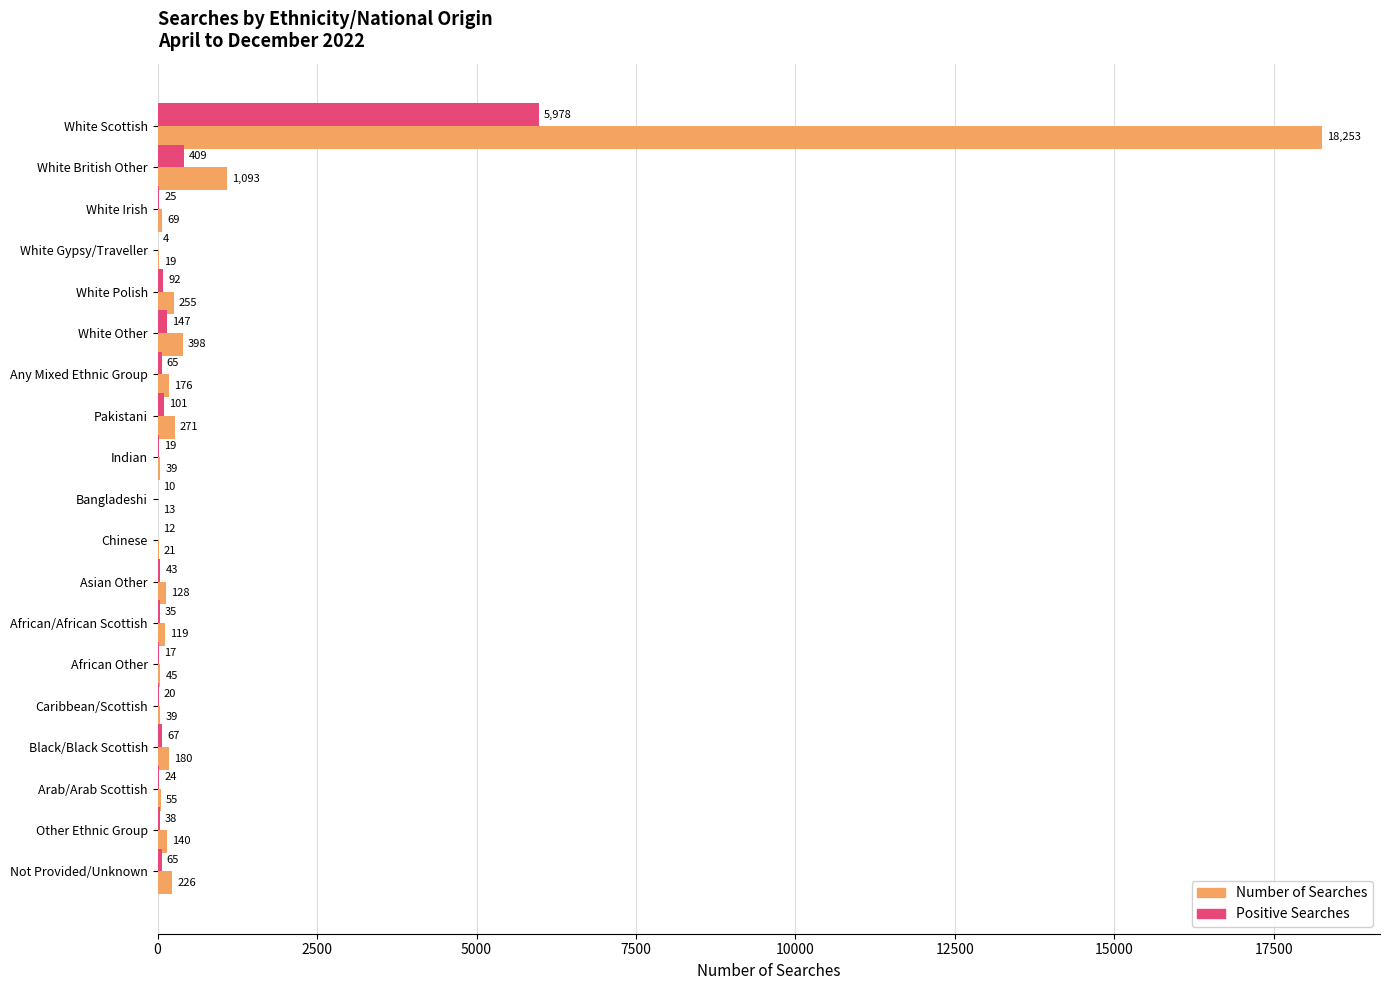

Which series changed the most between Other Ethnic Group and Not Provided/Unknown?

Number of Searches